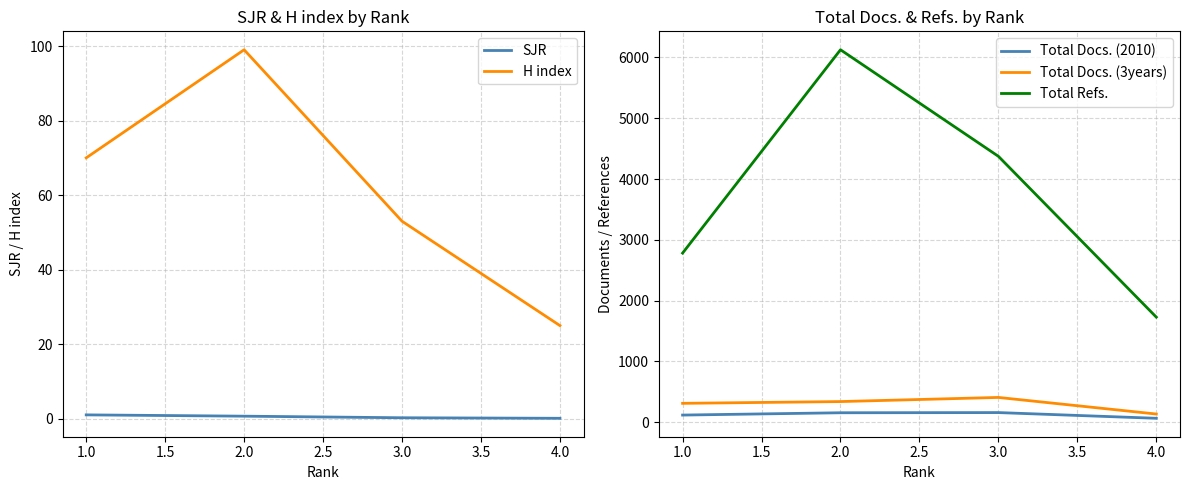

The value of Total Refs. at 1.0 is 2782. True or false?

True